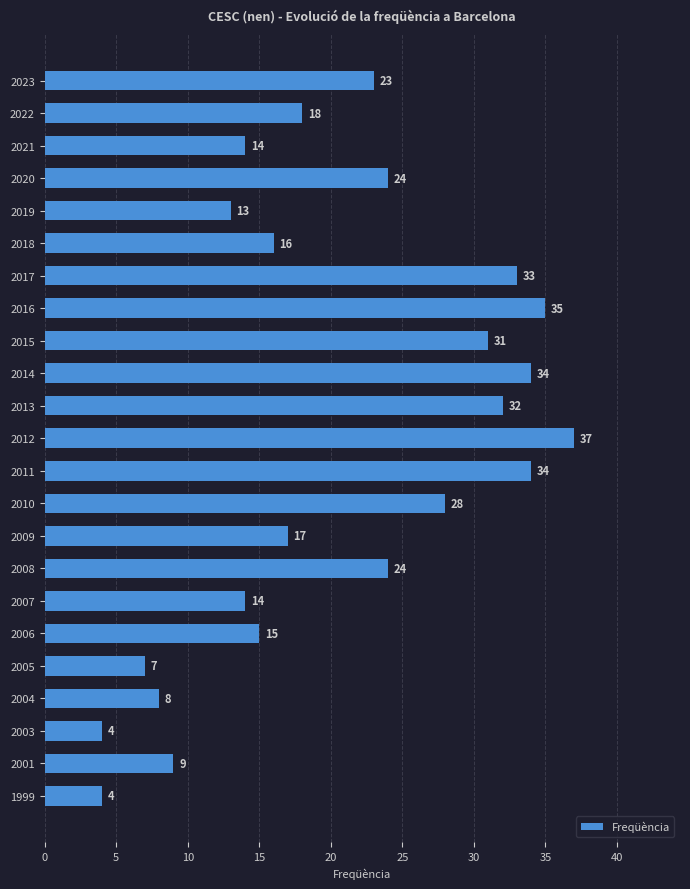

Approximately how many times larger is the value at 2014 compared to 1999?

8.5